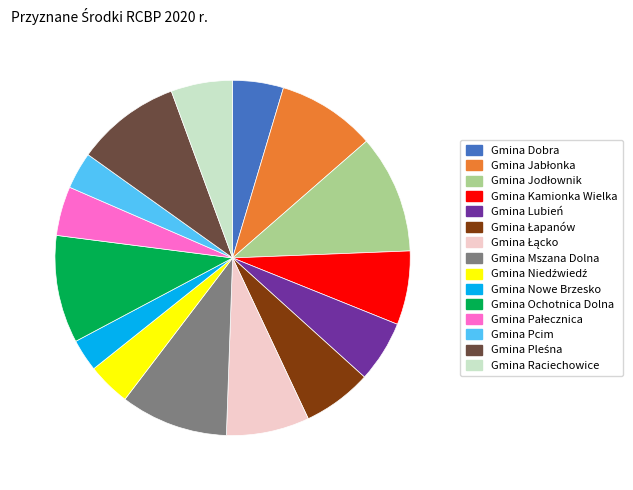

Is there a majority slice in this chart?

No